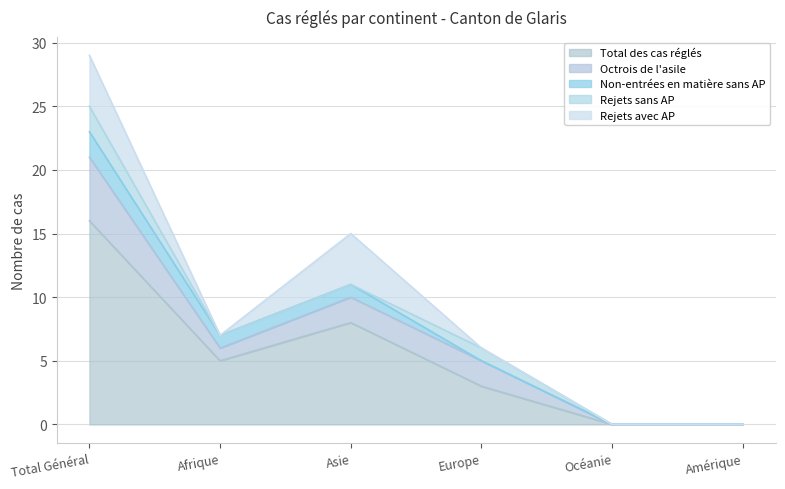

At how many categories does at least one series exceed 12?

1